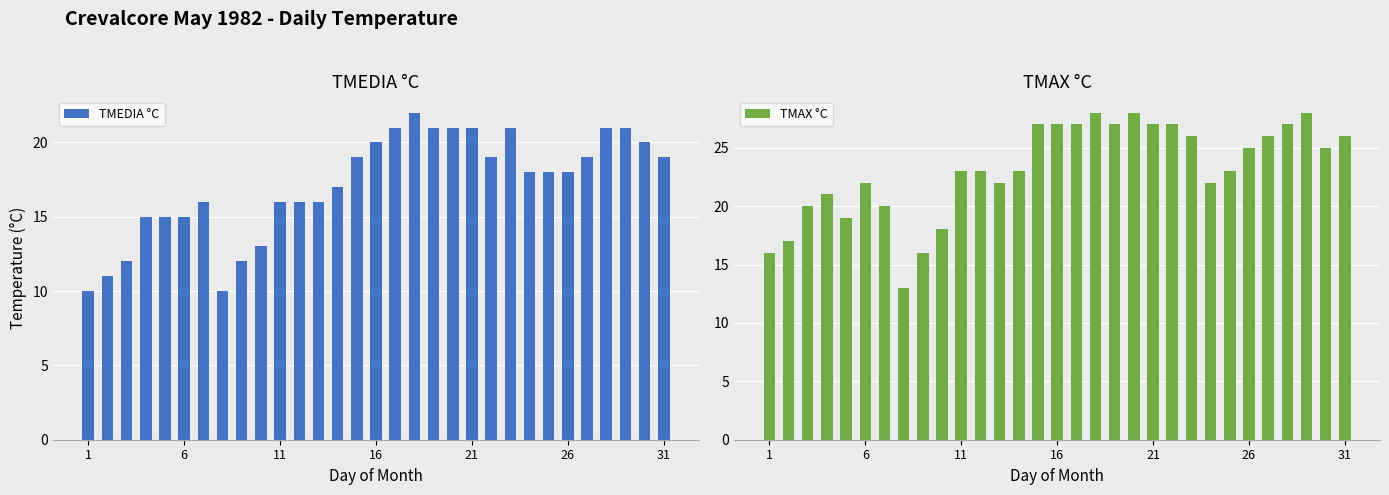

The TMEDIA °C series shows 10 at 1. True or false?

True